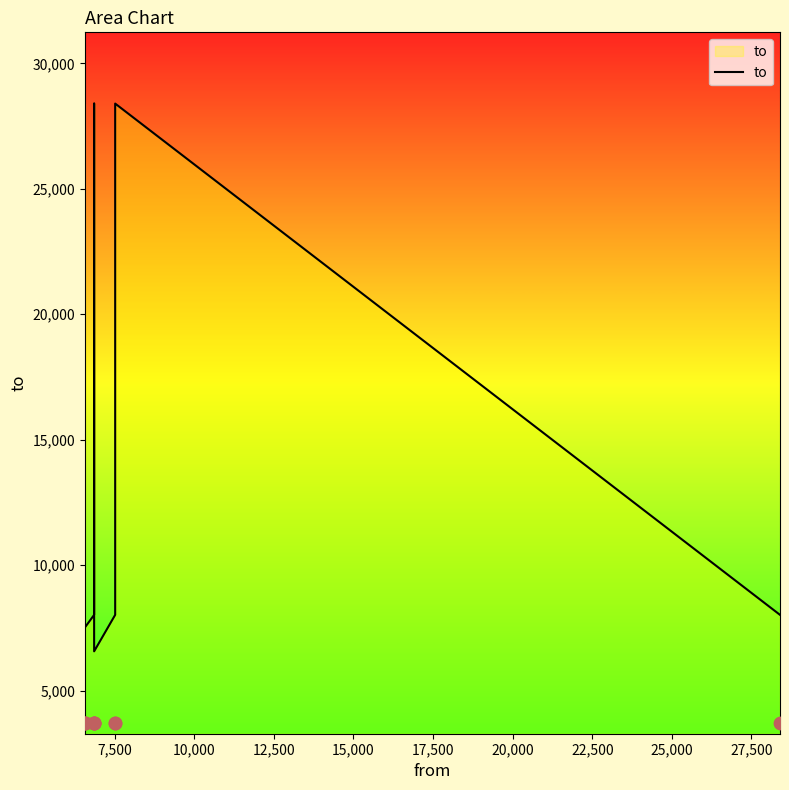

Which has a higher value, 27,500 or 7,500?

7,500